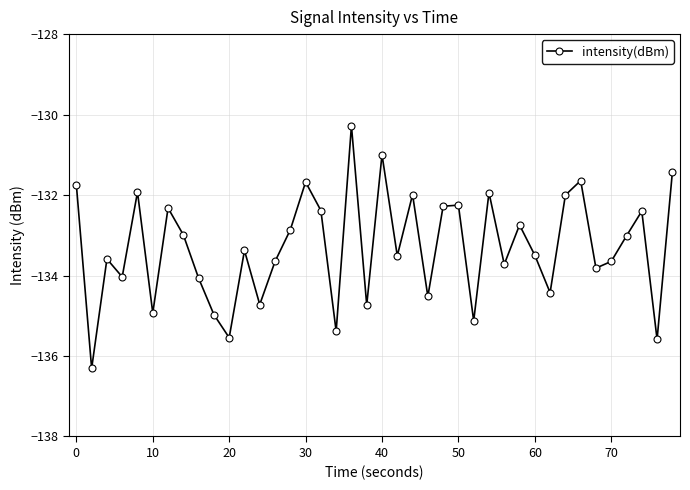

What is the smallest value displayed?

-136.3